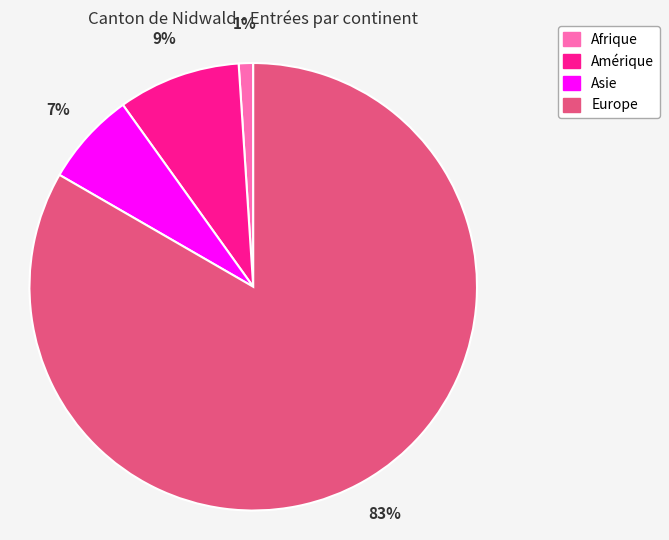

Is there a majority slice in this chart?

Yes